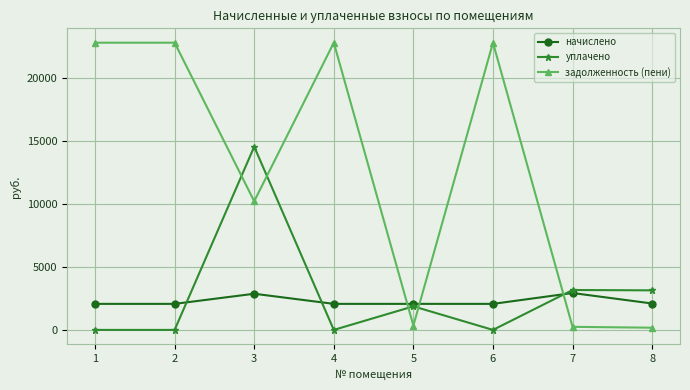

Which series changed the most between 3 and 5?

уплачено